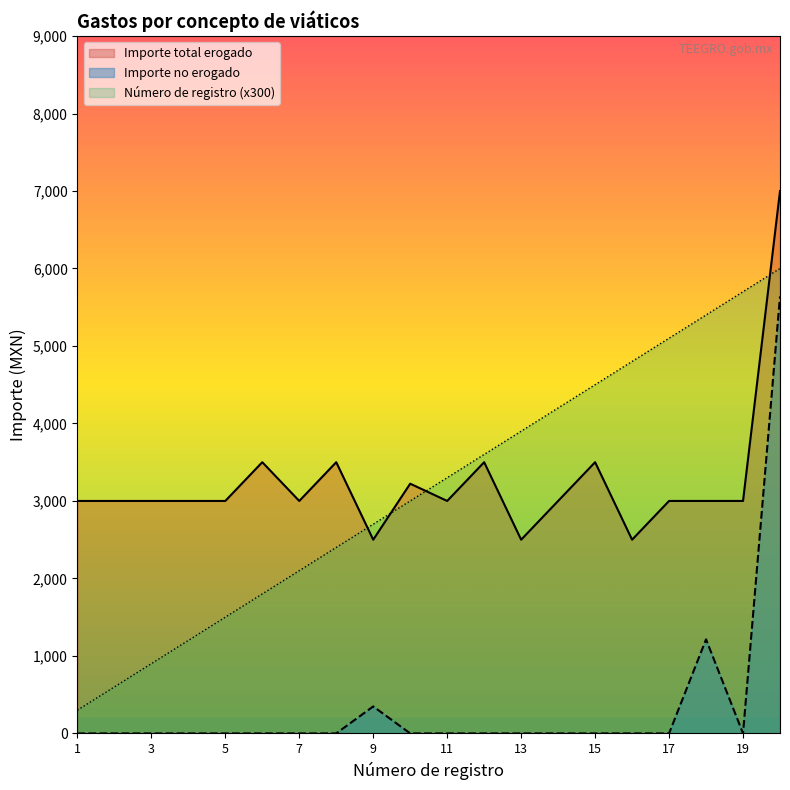

True or false: Importe no erogado has a value of 2510.0 at 7.

False